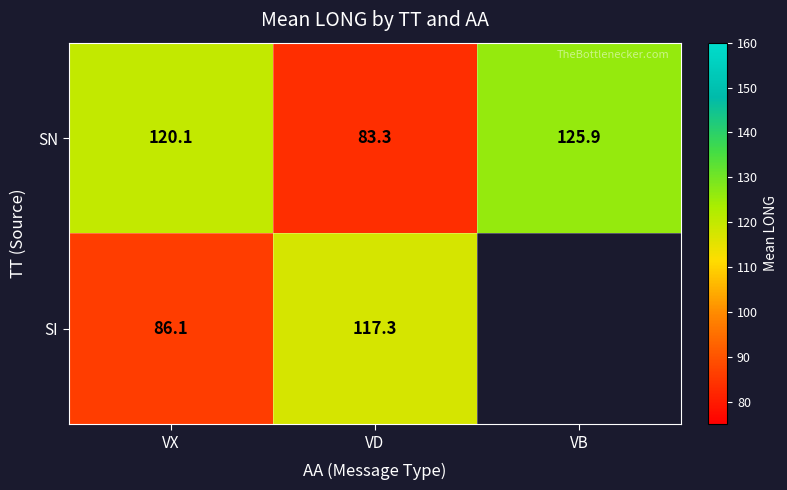

What is the total value across all series at VD?

200.6